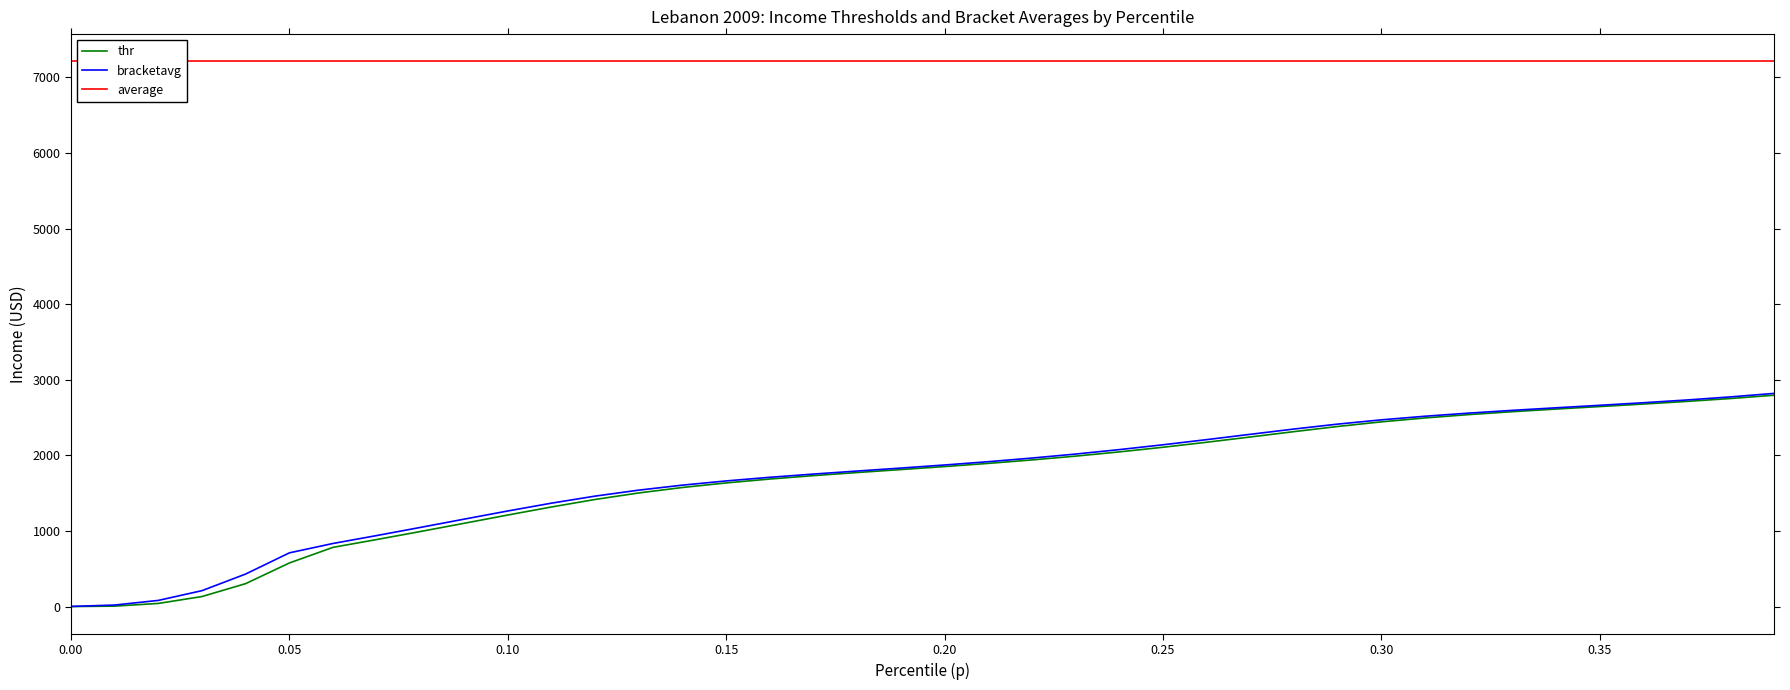

How many lines are shown in the chart?

3